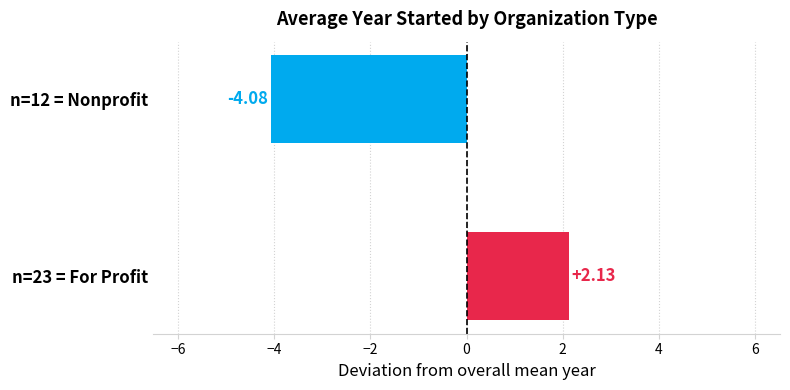

How many data points are above 2?

1